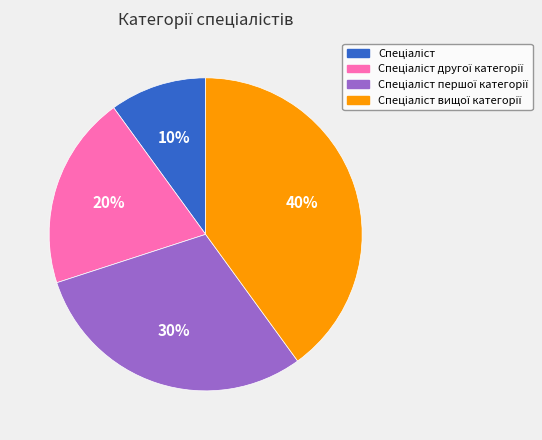

Is there any slice that represents more than half of the pie?

No